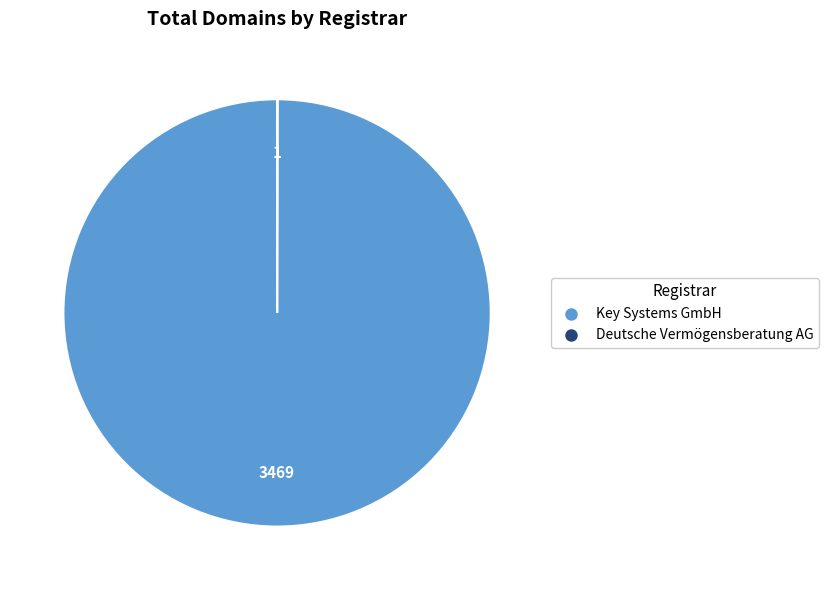

Which slice is the largest?

Key Systems GmbH